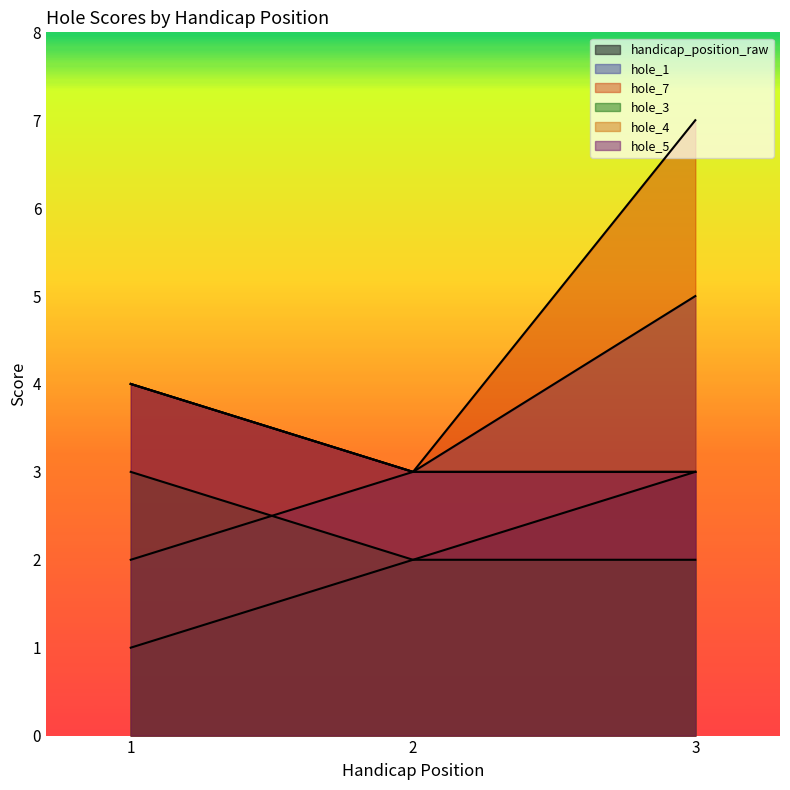

Reading left to right, what are all the values shown in this chart?

handicap_position_raw: 1	2	3
hole_1: 2	3	5
hole_7: 4	3	7
hole_3: 3	2	2
hole_4: 4	3	3
hole_5: 4	3	3